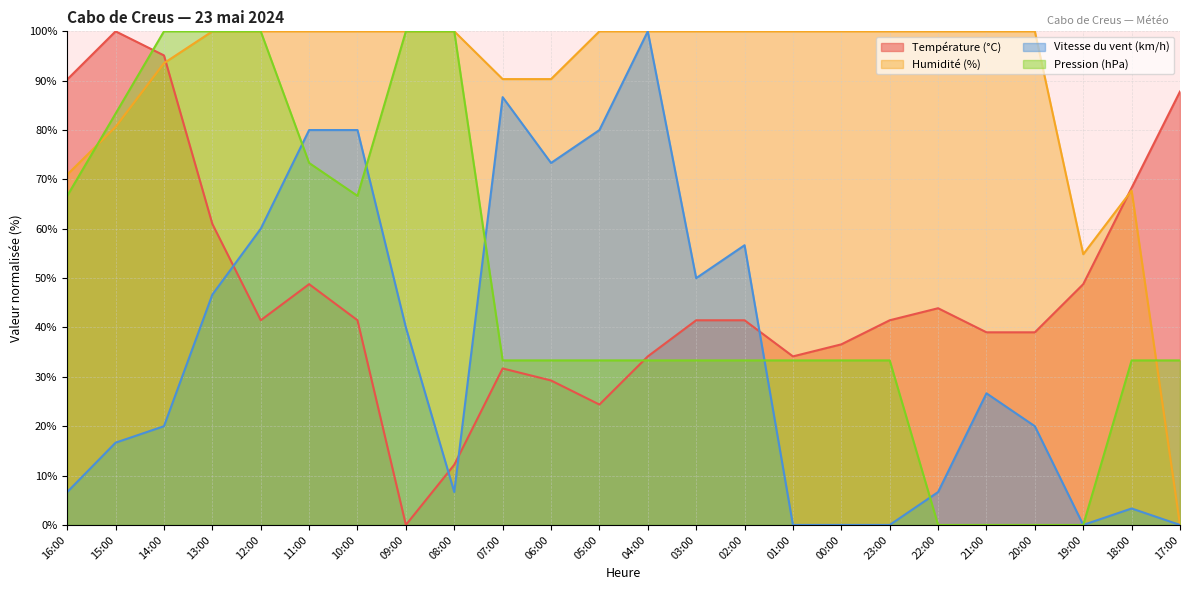

True or false: Pression (hPa) and Humidité (%) cross at least once.

True